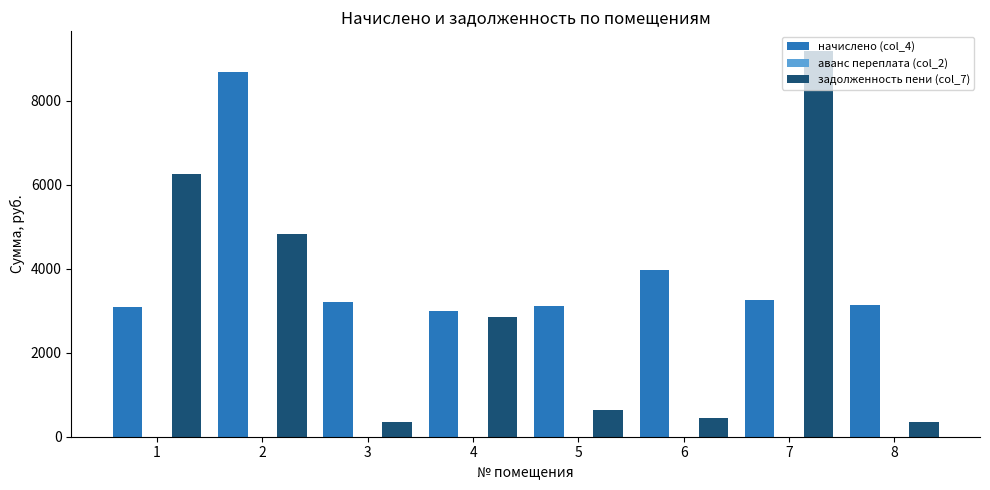

The value of задолженность пени (col_7) at 1 is 8379.7. True or false?

False